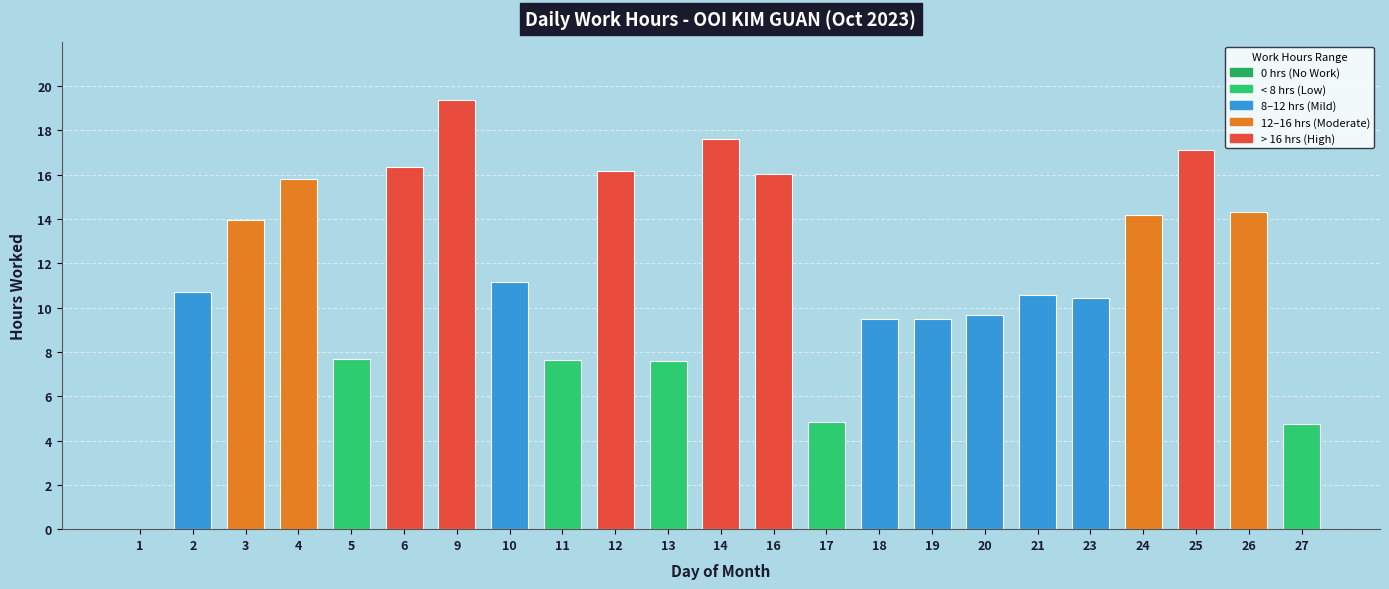

The value at 14 is 17.6. True or false?

True